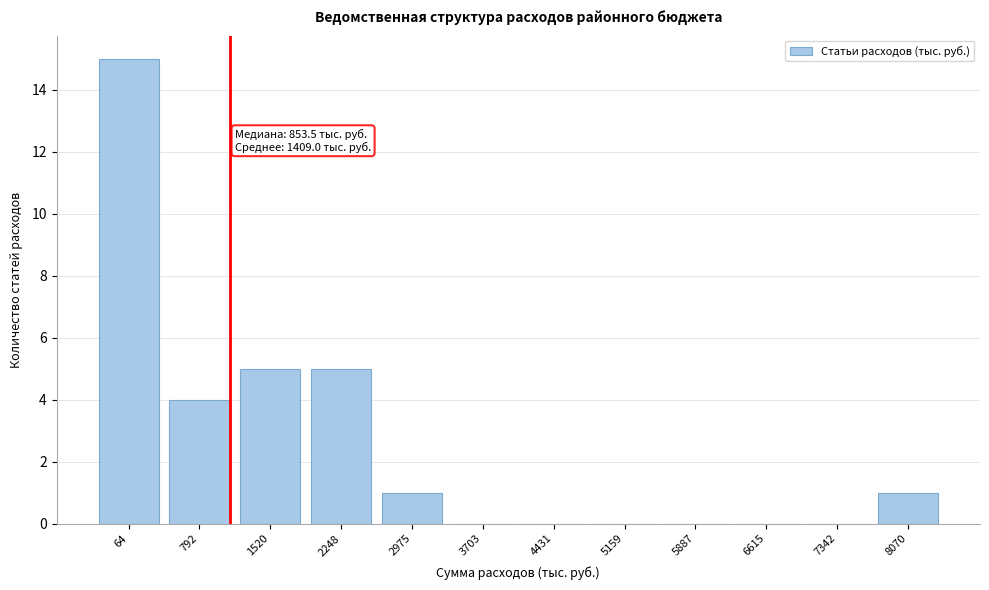

Reading left to right, list all the values displayed in this chart.

64=15	792=4	1520=5	2248=5	2975=1	3703=0	4431=0	5159=0	5887=0	6615=0	7342=0	8070=1